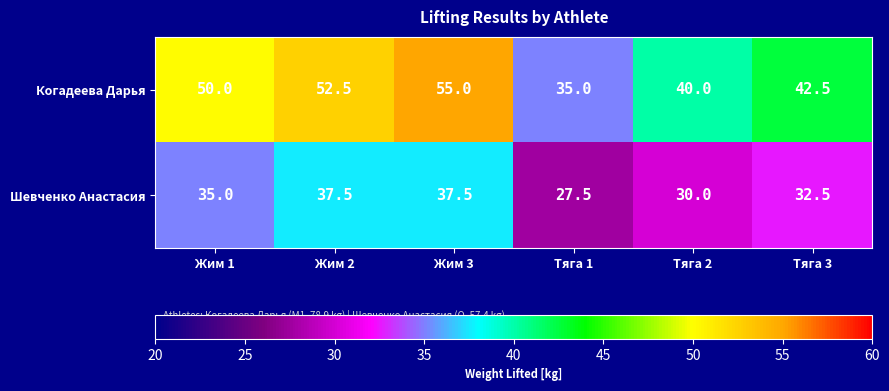

Is it true that Когадеева Дарья equals 47.2 at Тяга 1?

False